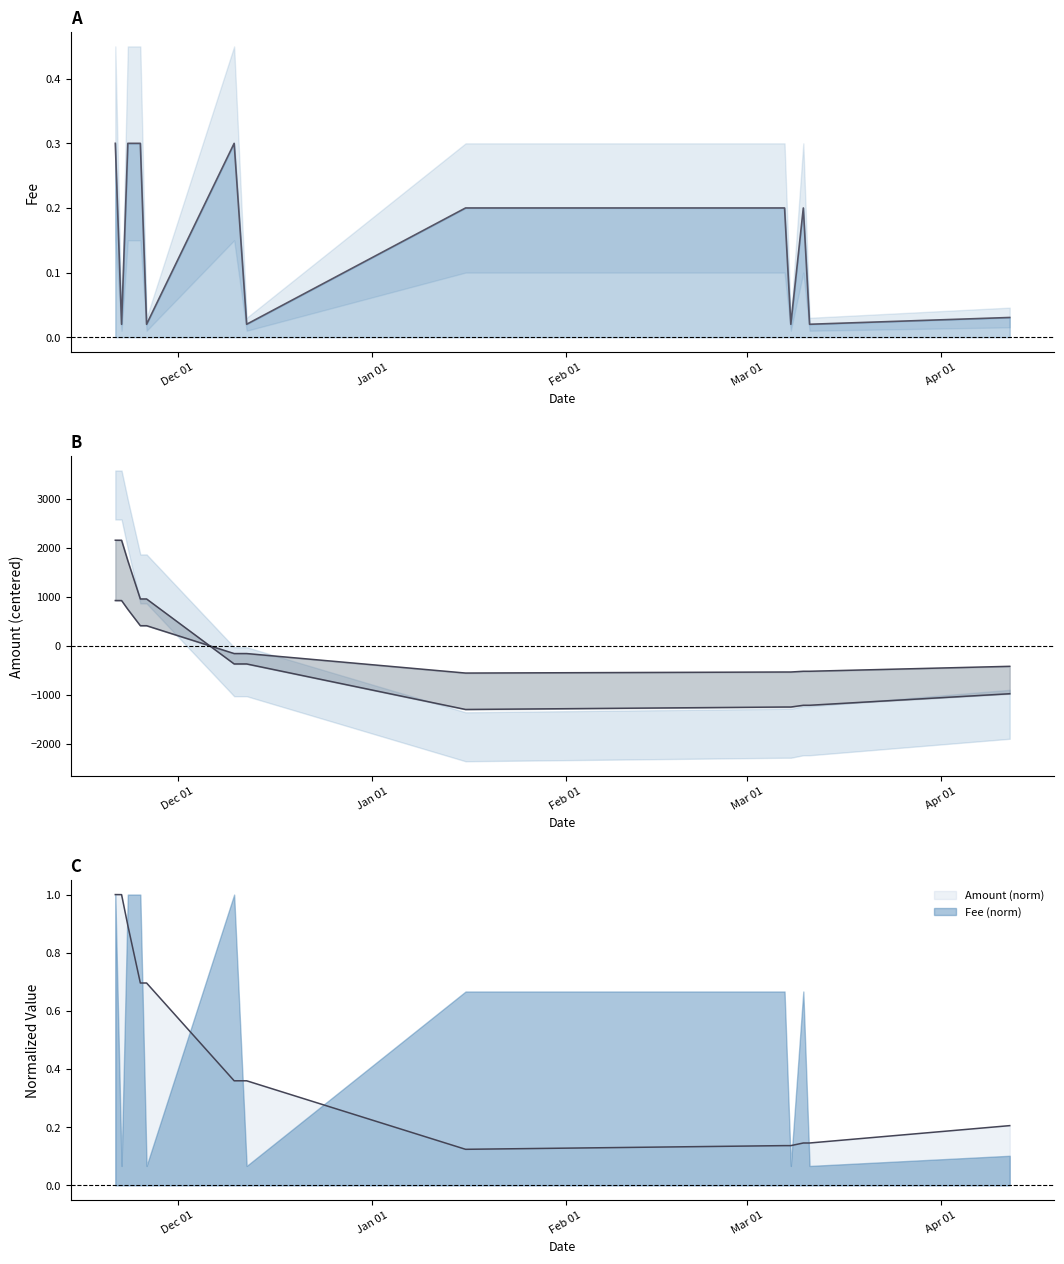

At which category does the chart reach its peak across all series?

Dec 01